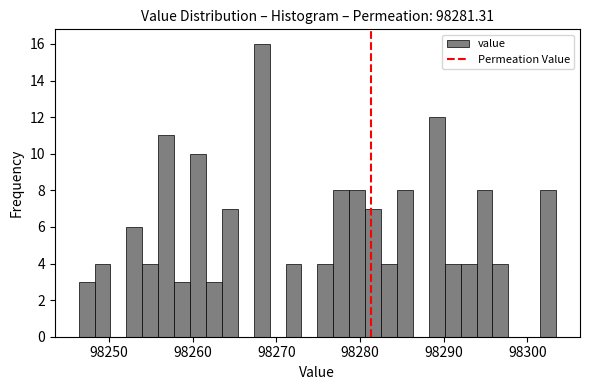

Around what value on the x-axis is the tallest bar? Give the approximate position of its centre, as read against the axis.

98268